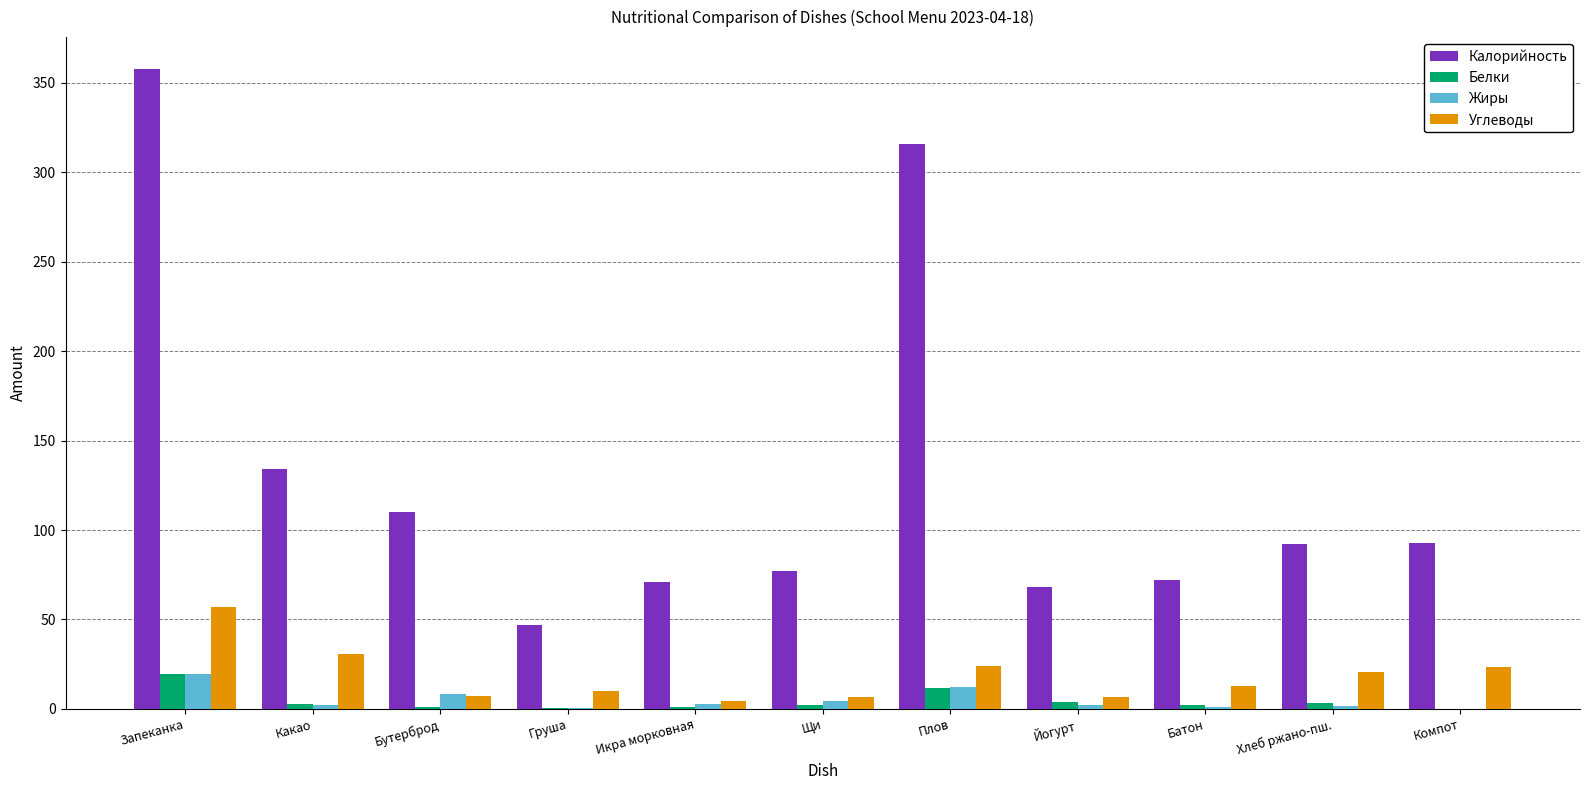

Which category has the highest value in the Калорийность series?

Запеканка